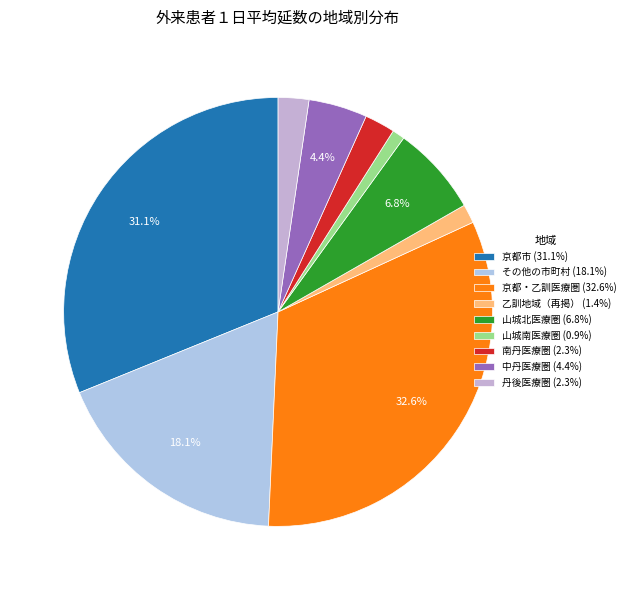

Does 山城北医療圏 account for over 50% of the chart?

No